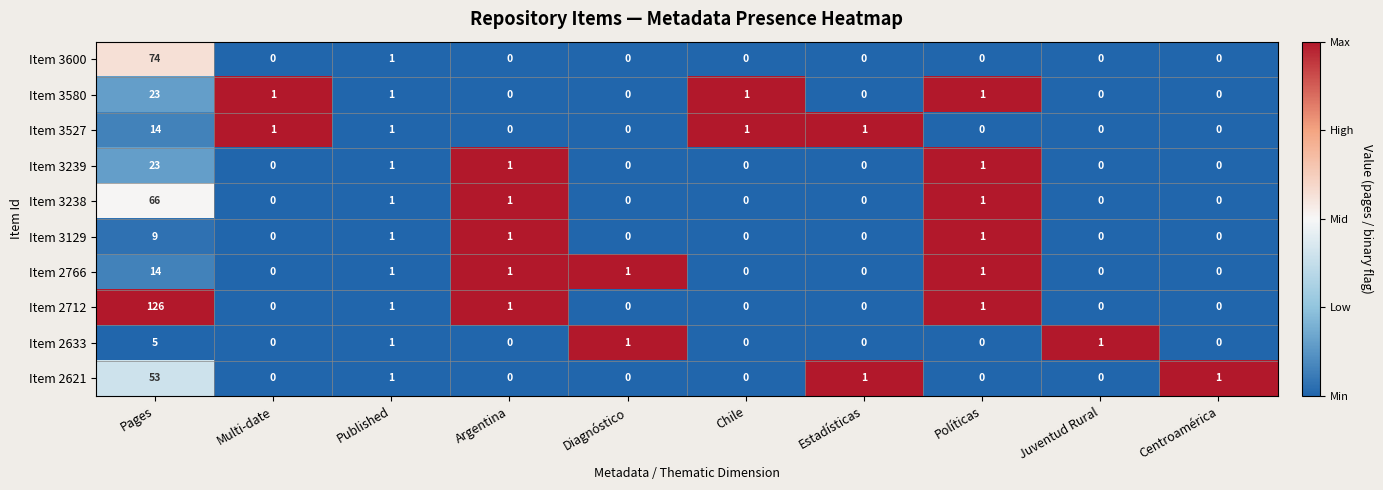

The Item 2766 series shows 0 at Juventud Rural. True or false?

True